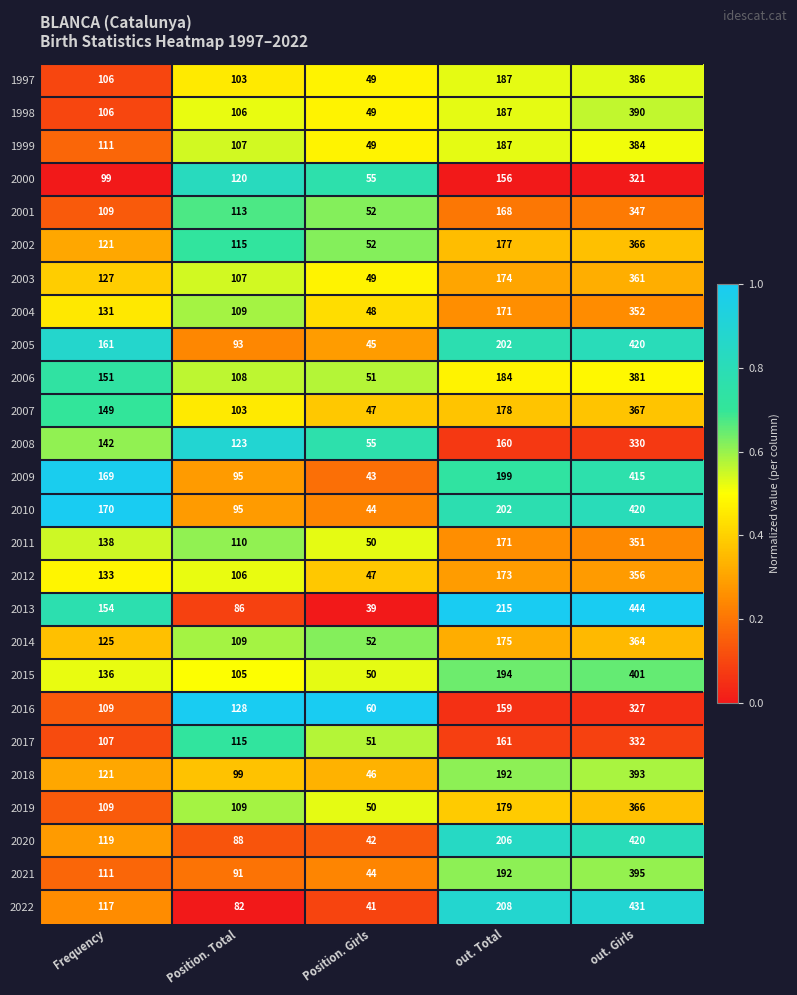

Rank the categories by 2015 value from highest to lowest.

out. Girls, out. Total, Frequency, Position. Total, Position. Girls